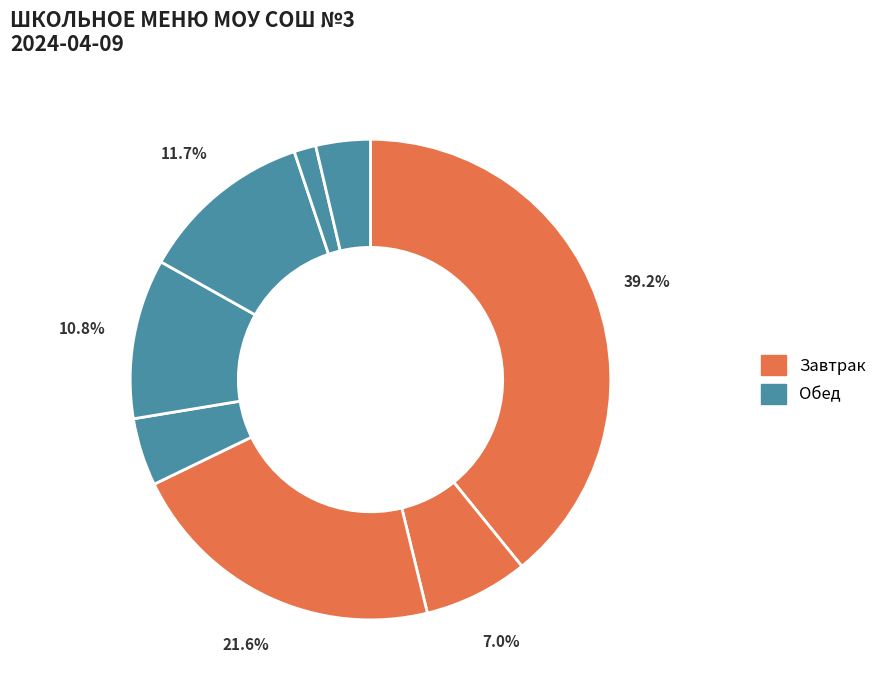

To the nearest percent, what is the difference between the largest and smallest slice percentages?

38%